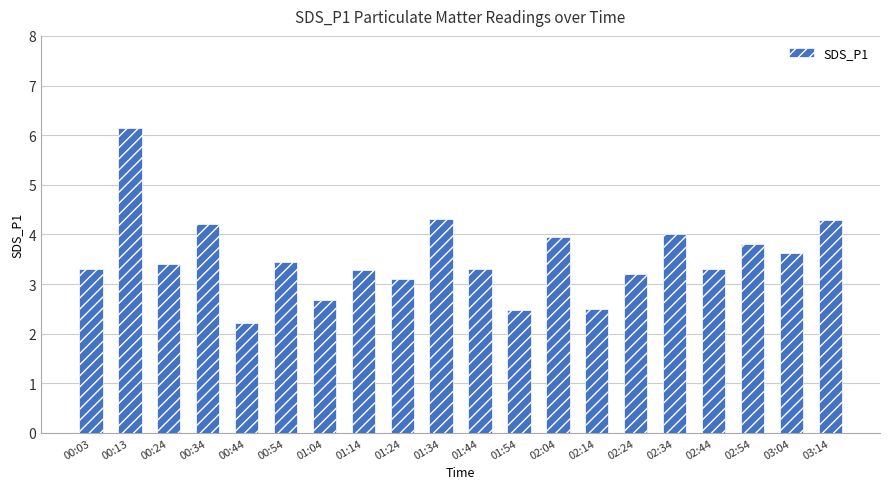

Approximately how many times larger is the value at 02:24 compared to 01:04?

1.2